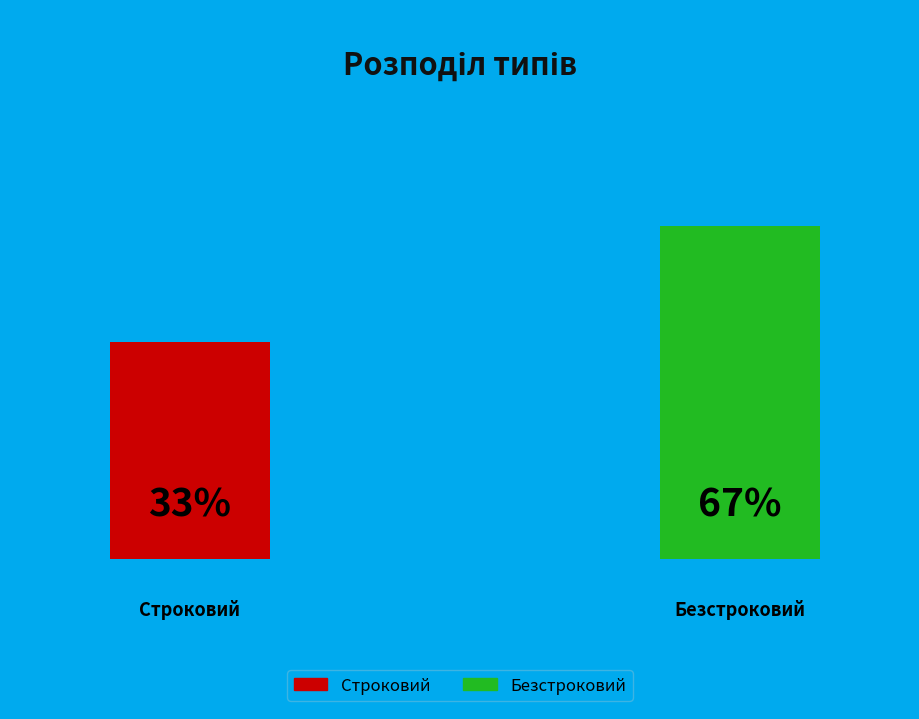

How many segments does this pie chart have?

2